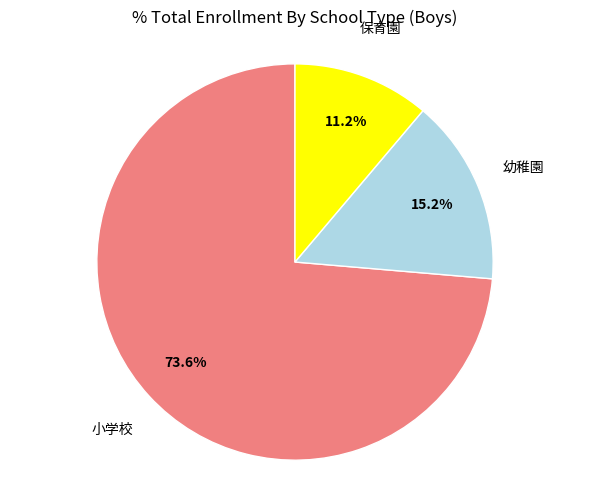

Is there a majority slice in this chart?

Yes